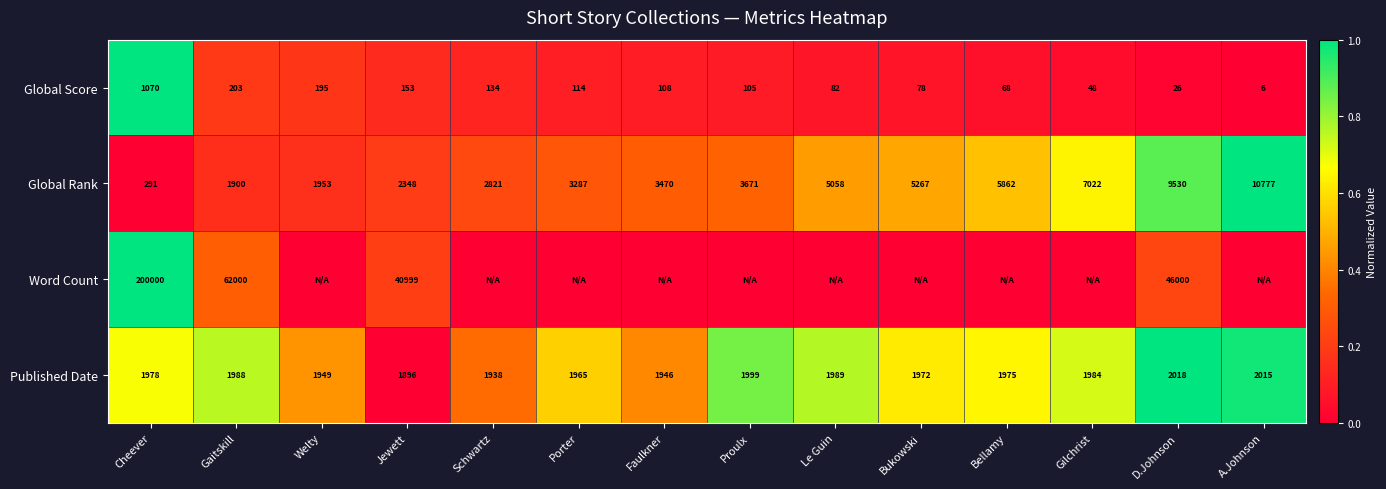

At which label does Global Rank reach its minimum?

Cheever